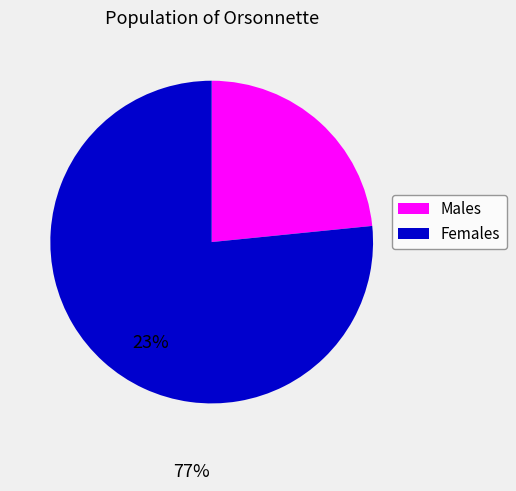

Does any single category account for the majority?

Yes